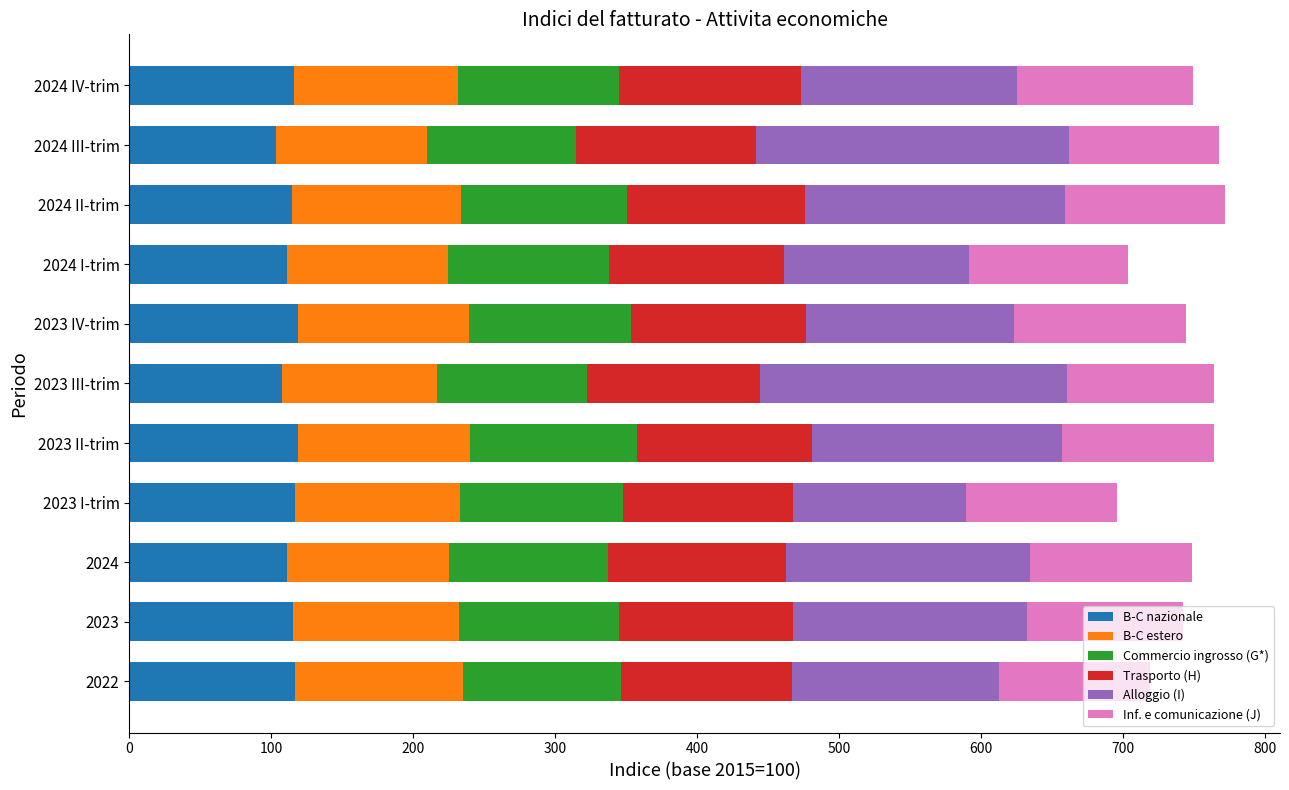

What is the minimum value for B-C nazionale?

103.2